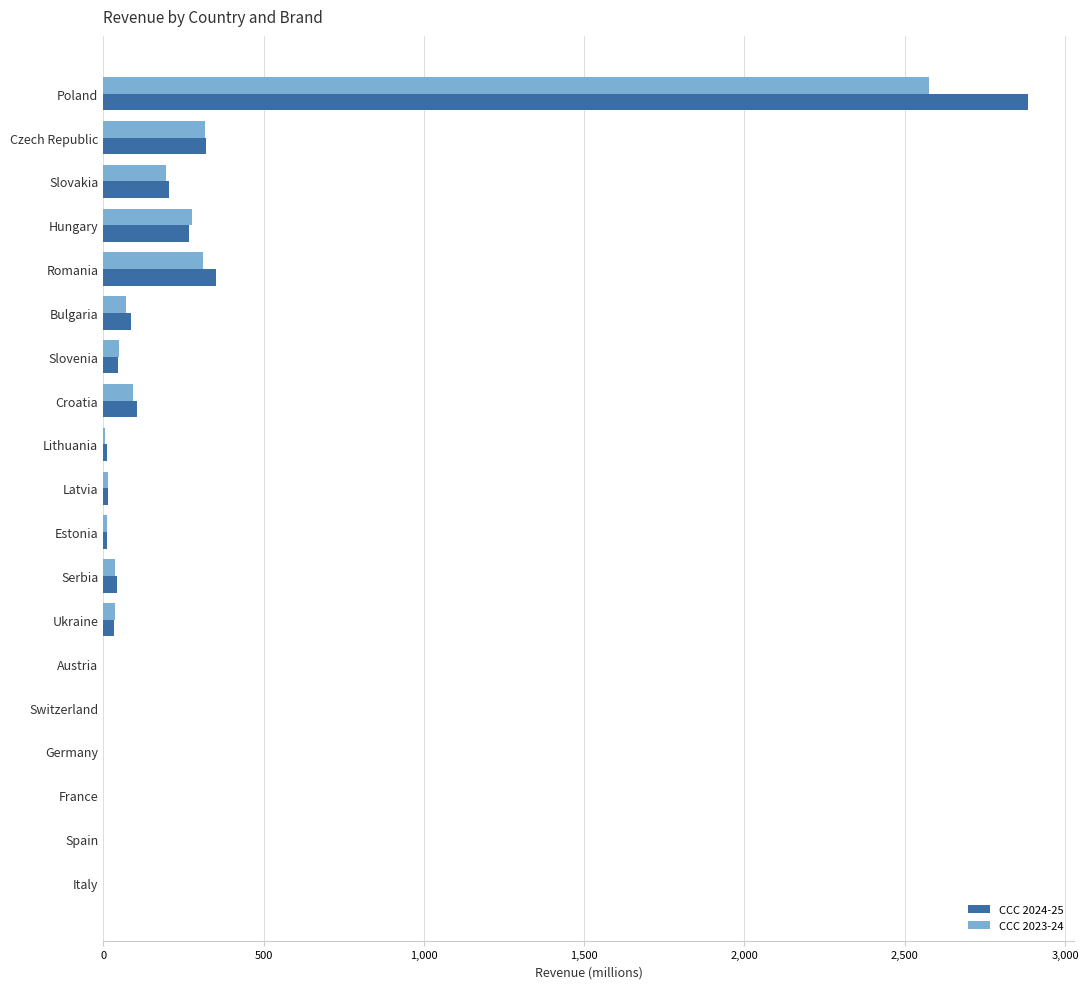

How many values in the CCC 2024-25 series exceed 34?

10